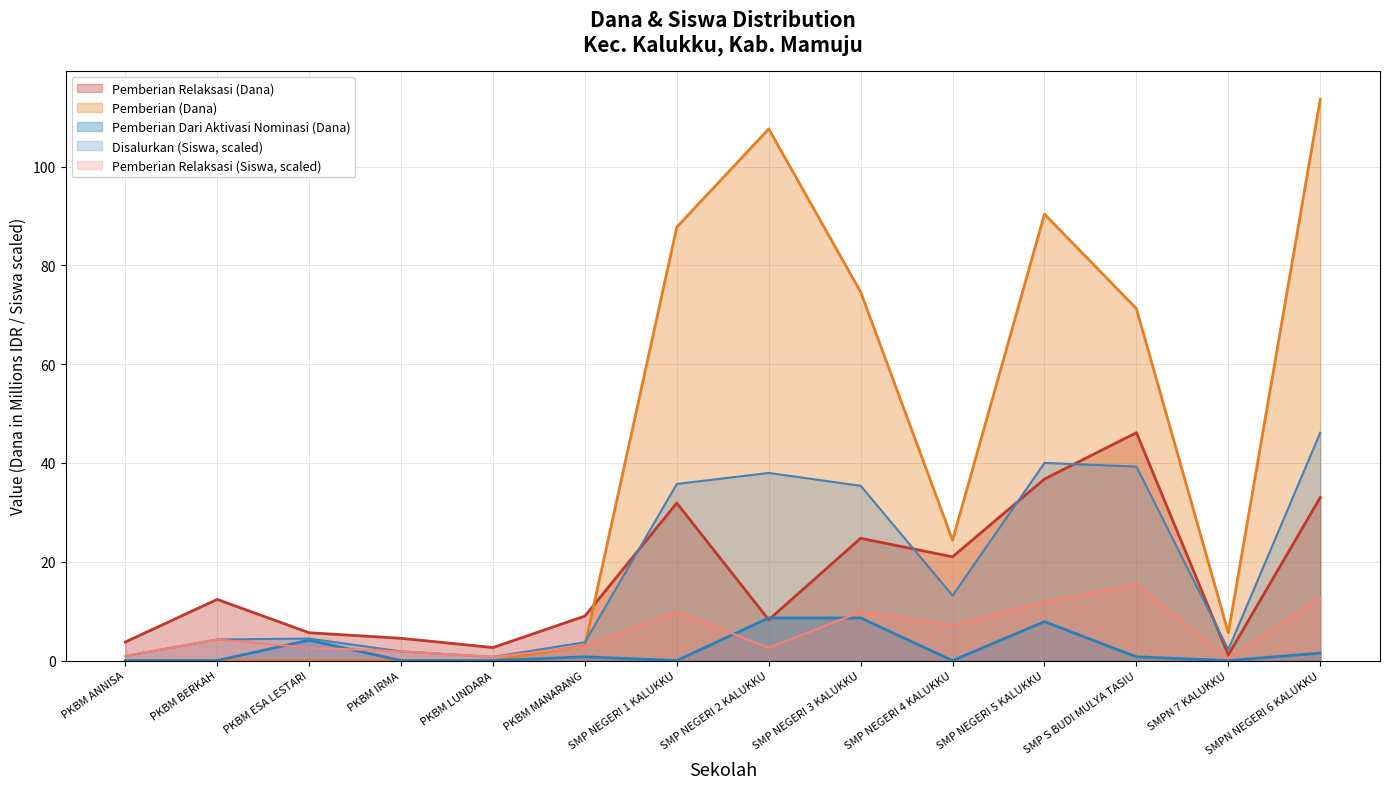

How many interior local peaks does the Pemberian Dari Aktivasi Nominasi (Dana) series have?

3